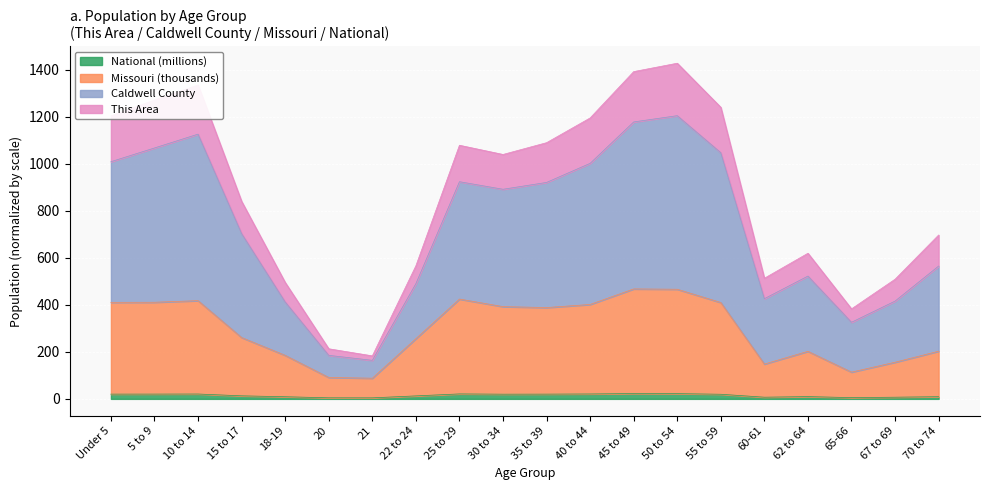

True or false: Caldwell County and Missouri cross at least once.

False